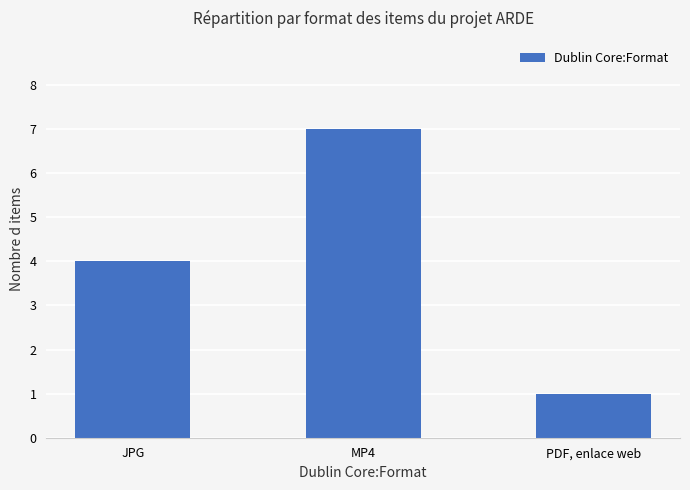

Which has a higher value, MP4 or JPG?

MP4